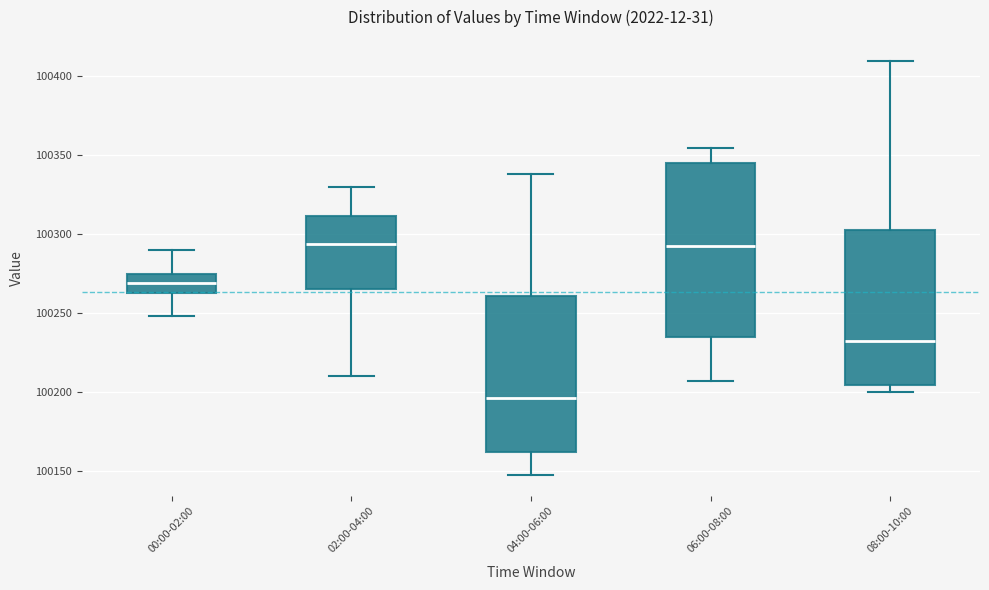

Where is the upper edge of the box for 04:00-06:00 on the y-axis? The values are not printed on the chart, so give them approximately, as read against the axis.

100260